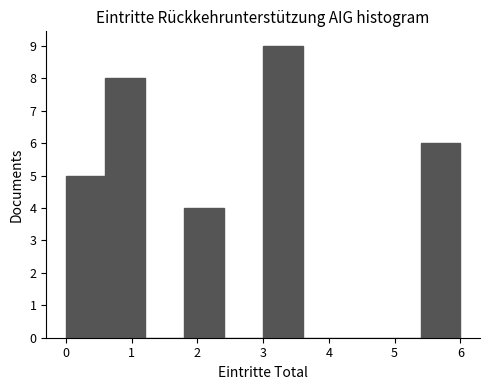

Reading left to right, list every bar in this chart as the range it spans on the x-axis followed by its height. The values are not printed on the chart, so give them approximately, as read against the axis.

0.0 to 0.6: 5
0.6 to 1.2: 8
1.2 to 1.8: 0
1.8 to 2.4: 4
2.4 to 3.0: 0
3.0 to 3.6: 9
3.6 to 4.2: 0
4.2 to 4.8: 0
4.8 to 5.4: 0
5.4 to 6.0: 6